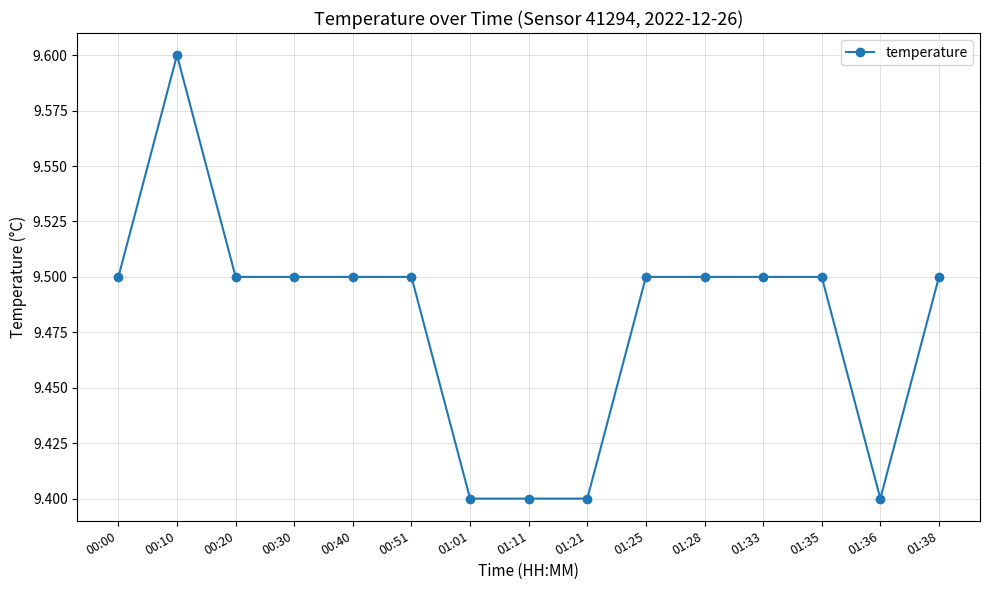

How many data points does each series have?

15